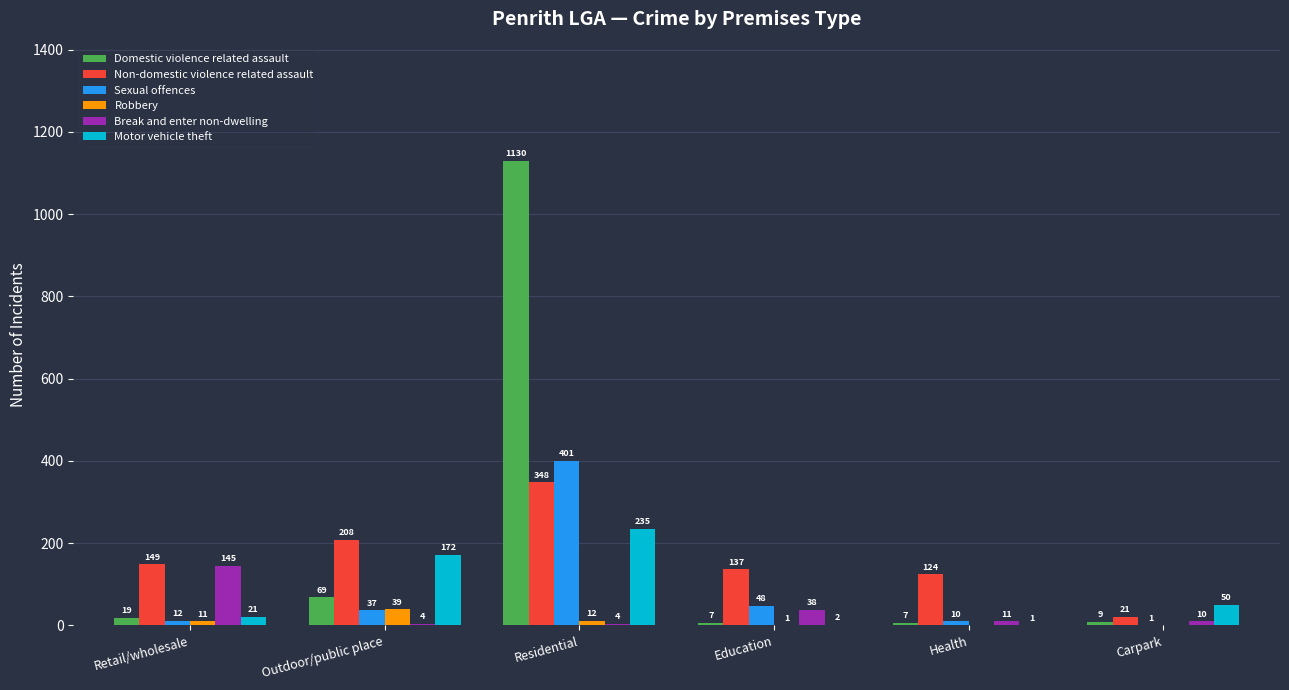

Which category has the highest value in the Motor vehicle theft series?

Residential